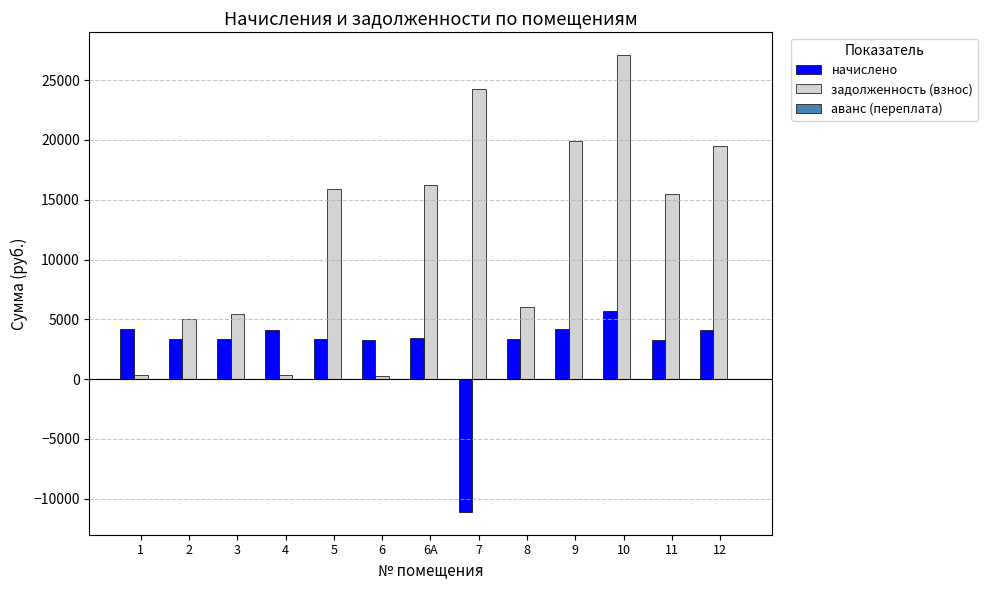

At 3, list the series in order from smallest to largest.

начислено, задолженность (взнос)